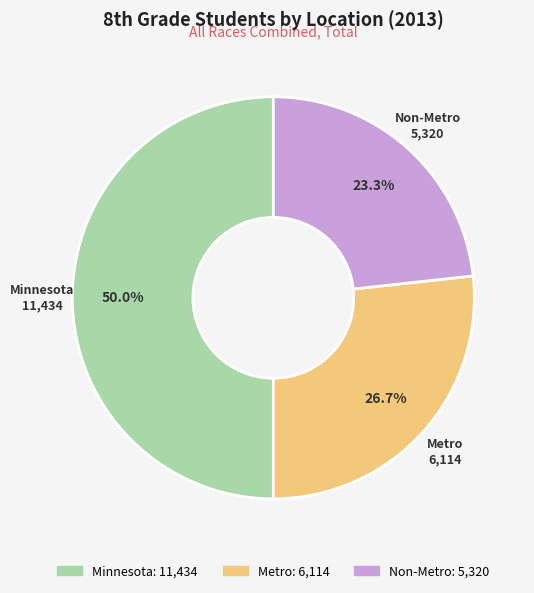

How many slices are in this pie chart?

3